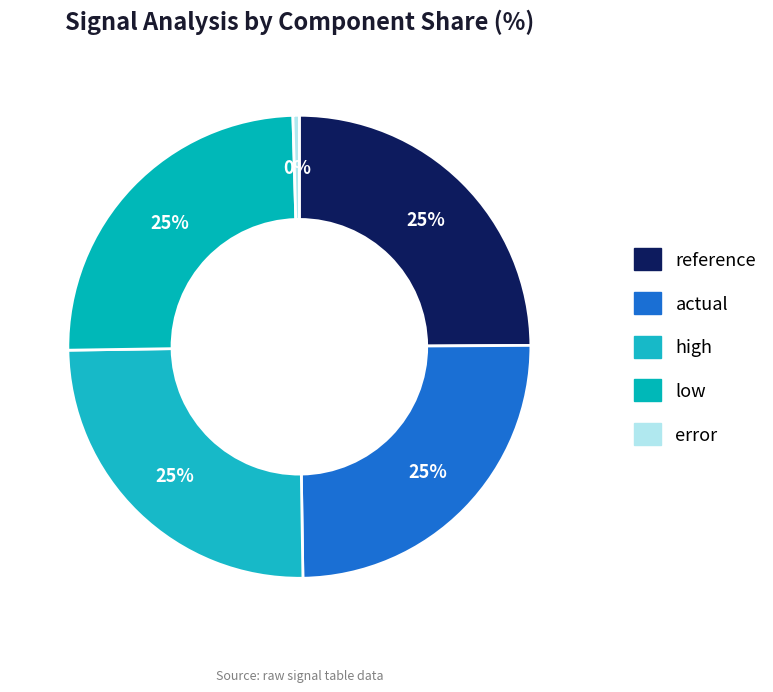

What portion of the pie excludes actual?

75.0%